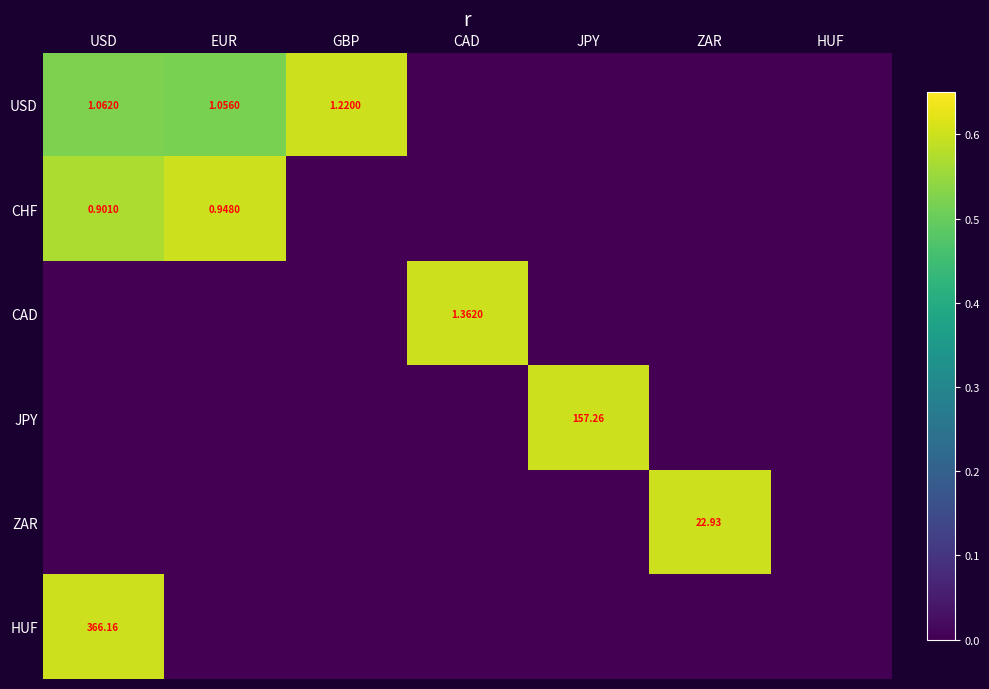

Is the value of CHF at USD greater than the value of CAD at JPY?

Yes